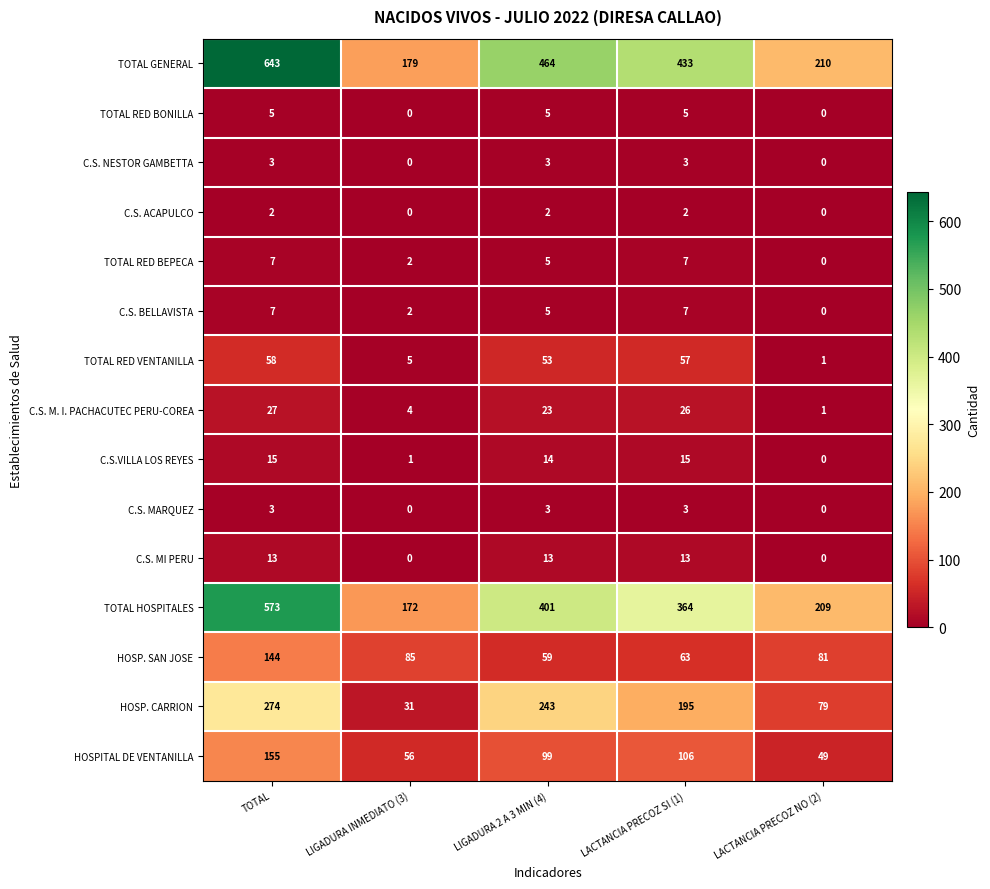

The value of TOTAL RED BEPECA at LIGADURA INMEDIATO (3) is 1. True or false?

False